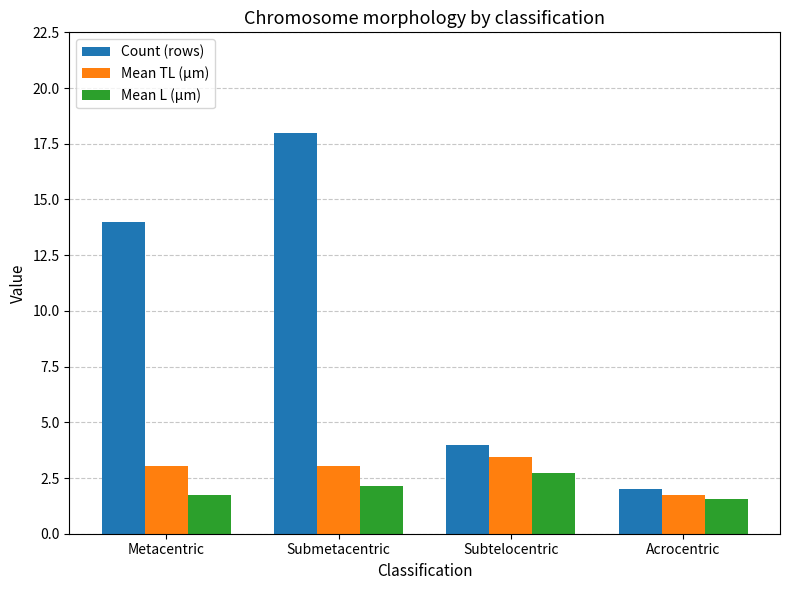

Which label corresponds to the largest value in the chart?

Submetacentric